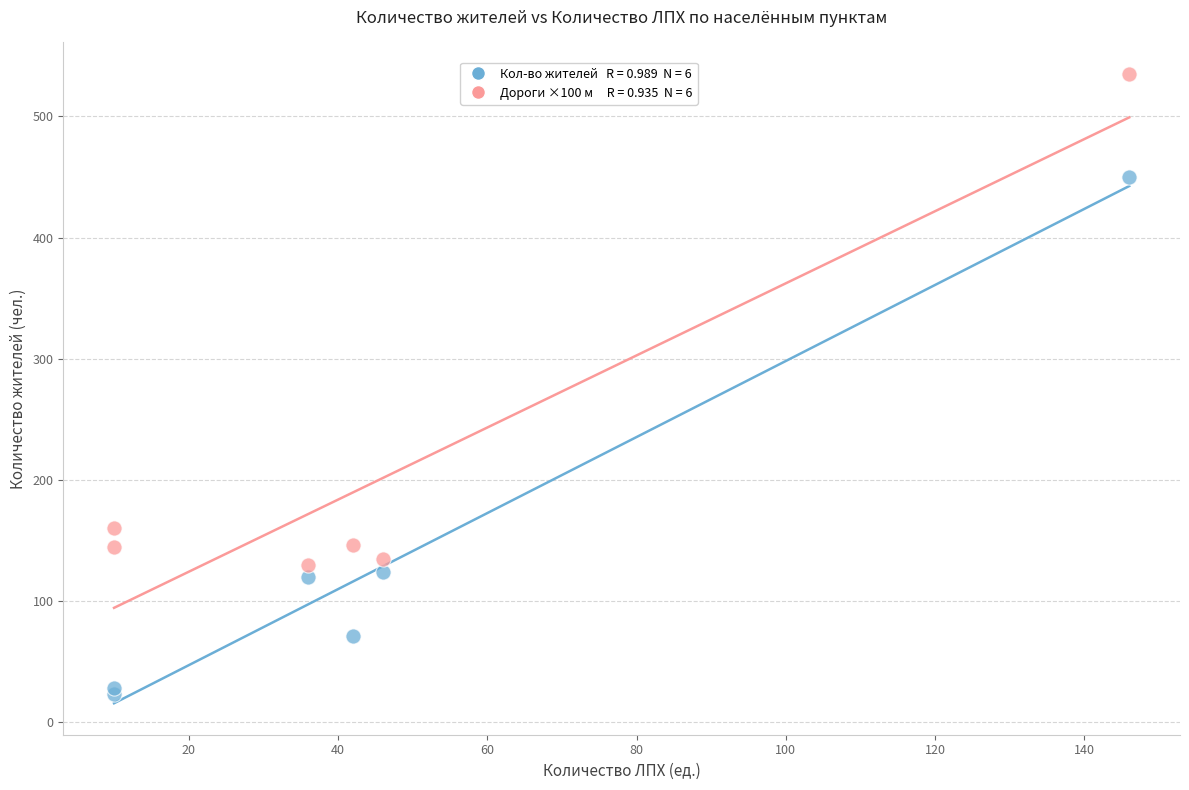

Across all series, what Y value is closest to 279?

160